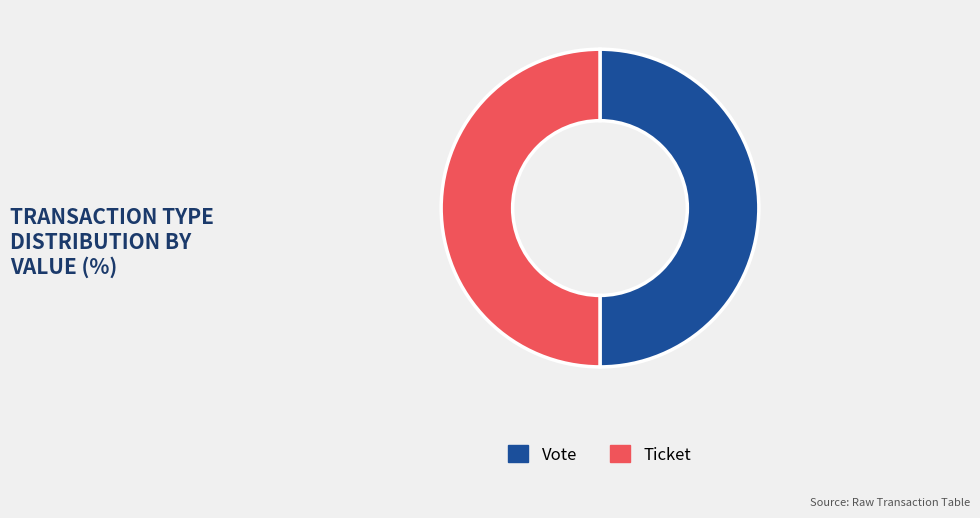

Approximately how many times larger is the value at Vote compared to Ticket?

1.0